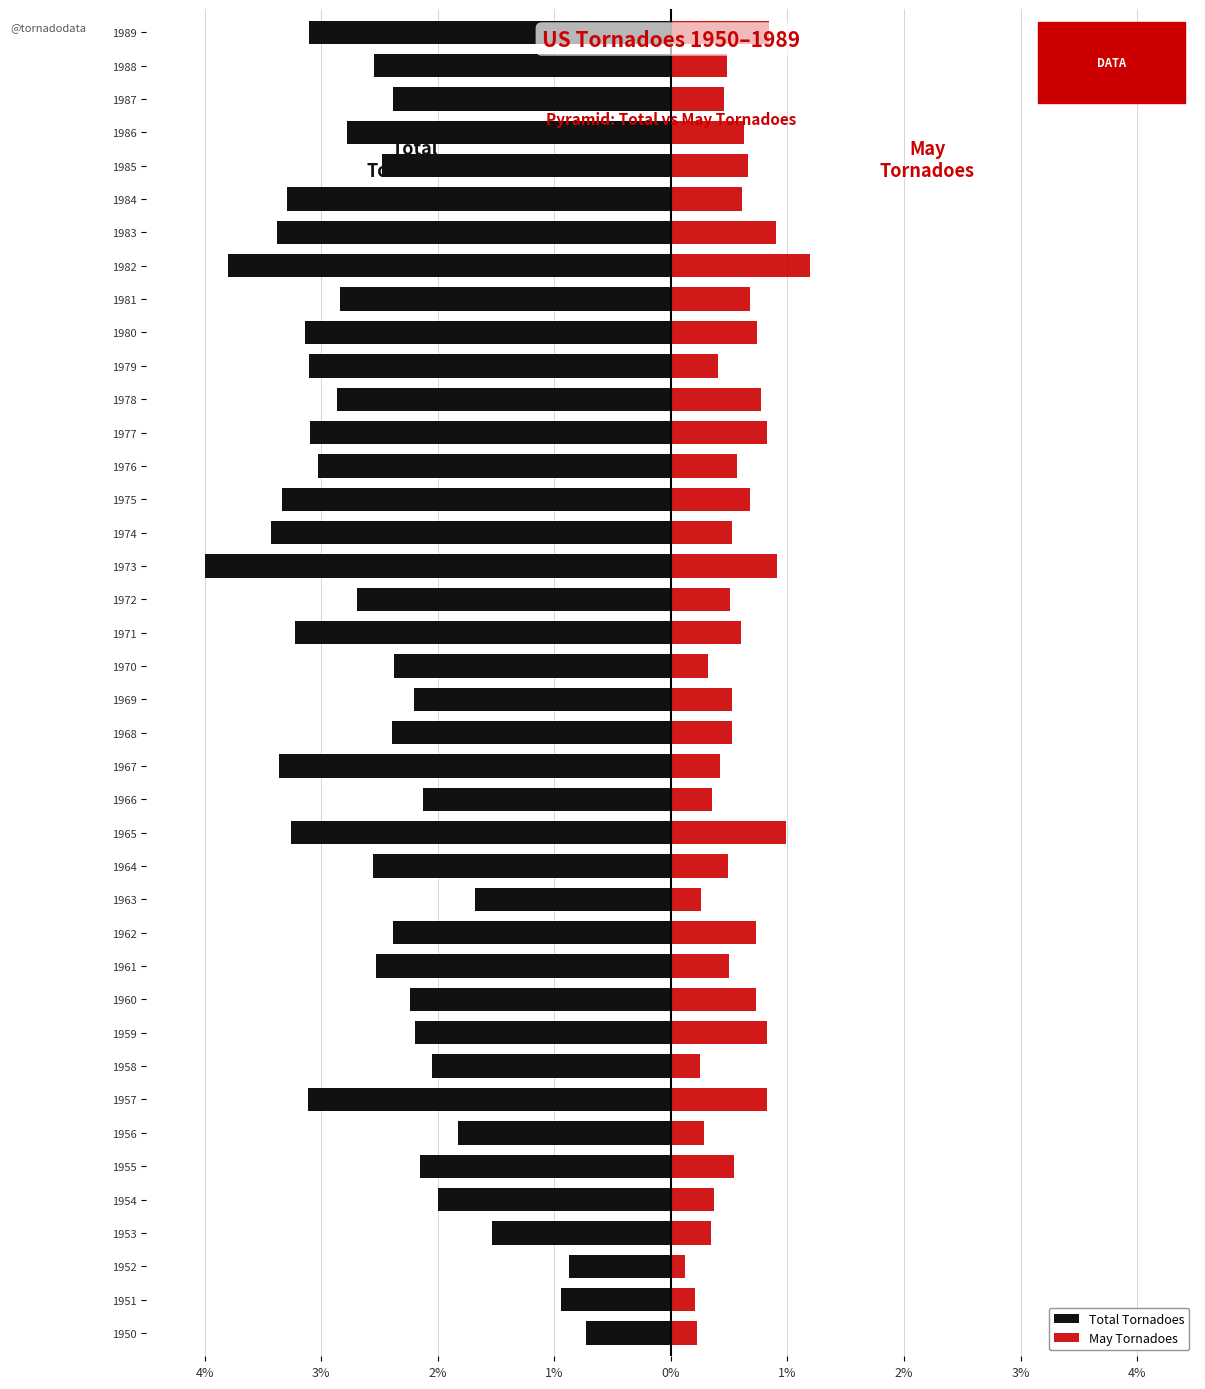

What is the average value of the May Tornadoes series?

0.6